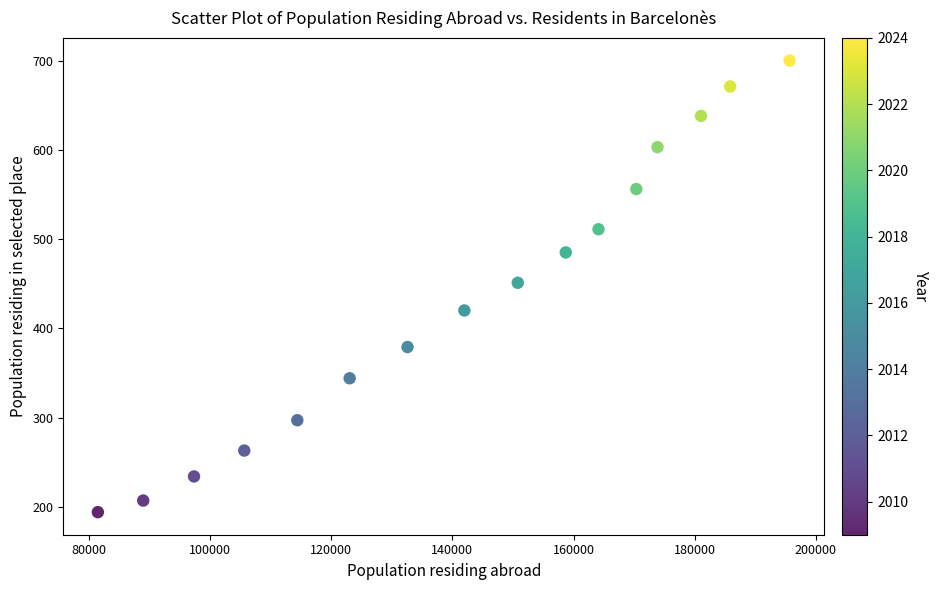

What is the range of Y values (max minus min)?

506